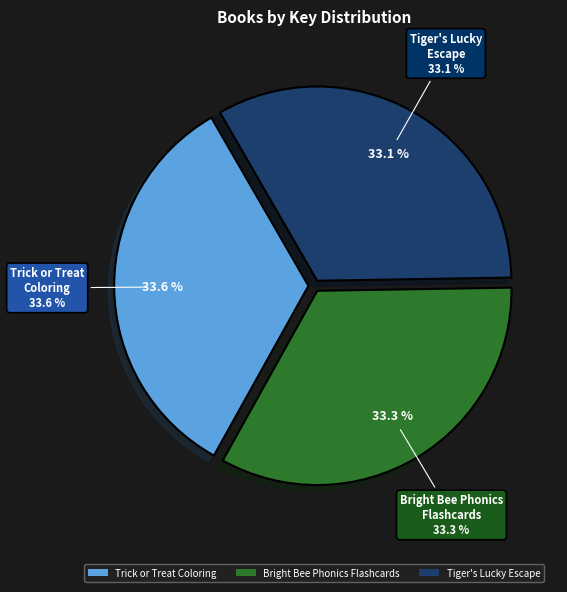

Is it true that Trick or Treat Coloring is 40% of the pie?

False